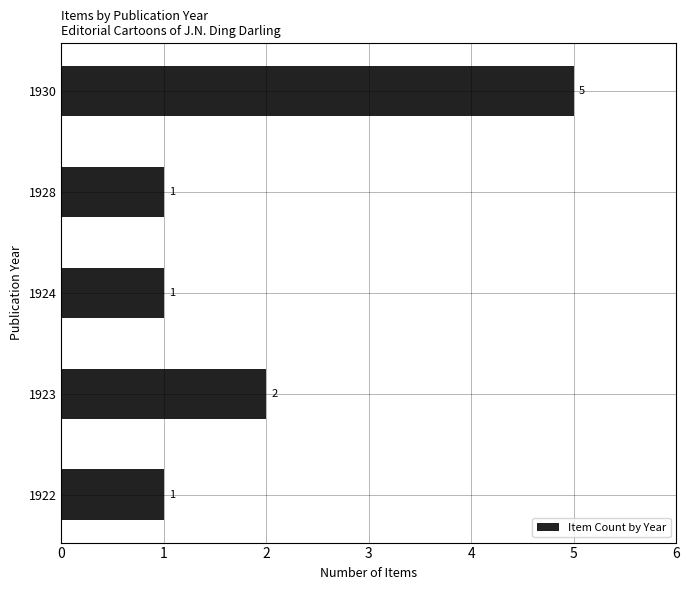

How many data points does each series have?

5